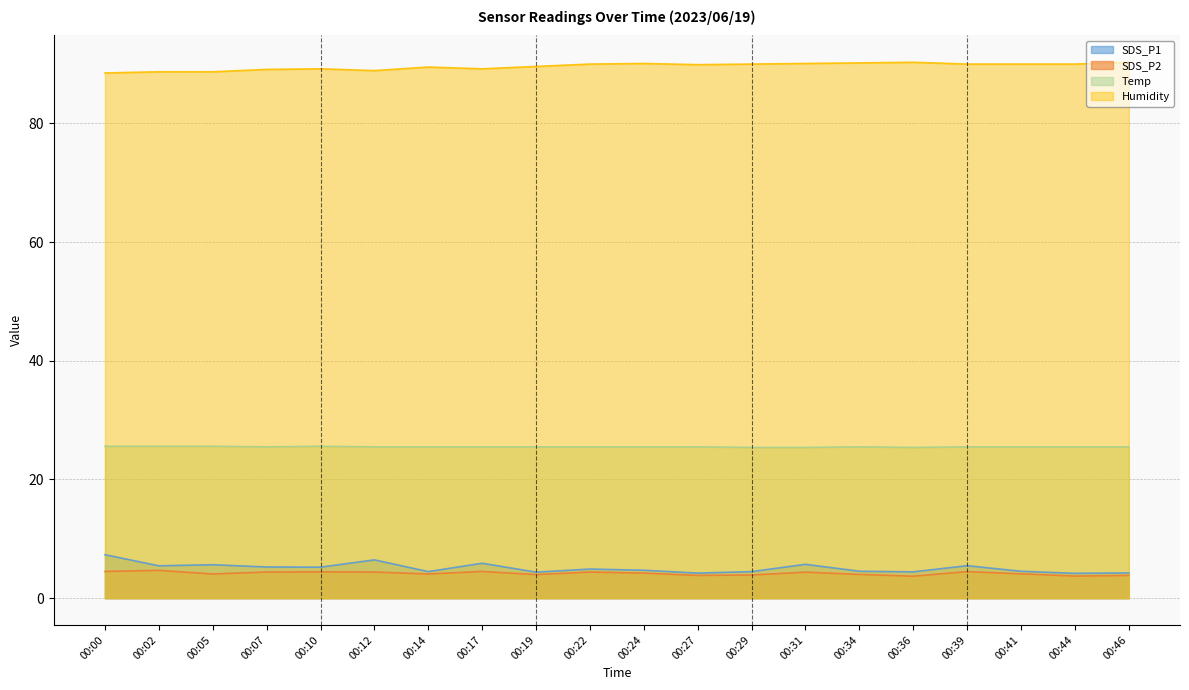

At which category does the chart reach its minimum across all series?

00:36